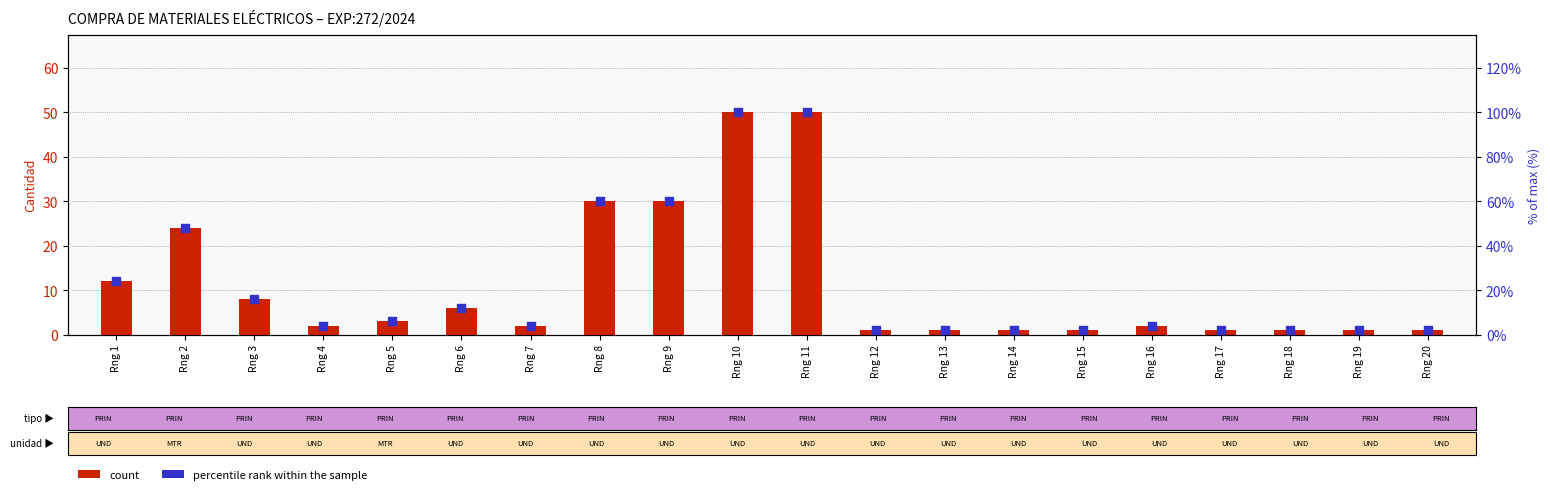

Which series contains the highest Y value?

percentile rank within the sample